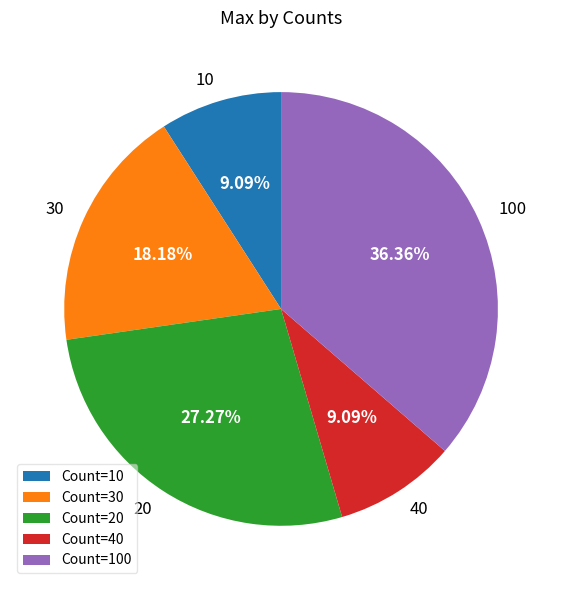

Does 20 represent more than half of the total?

No